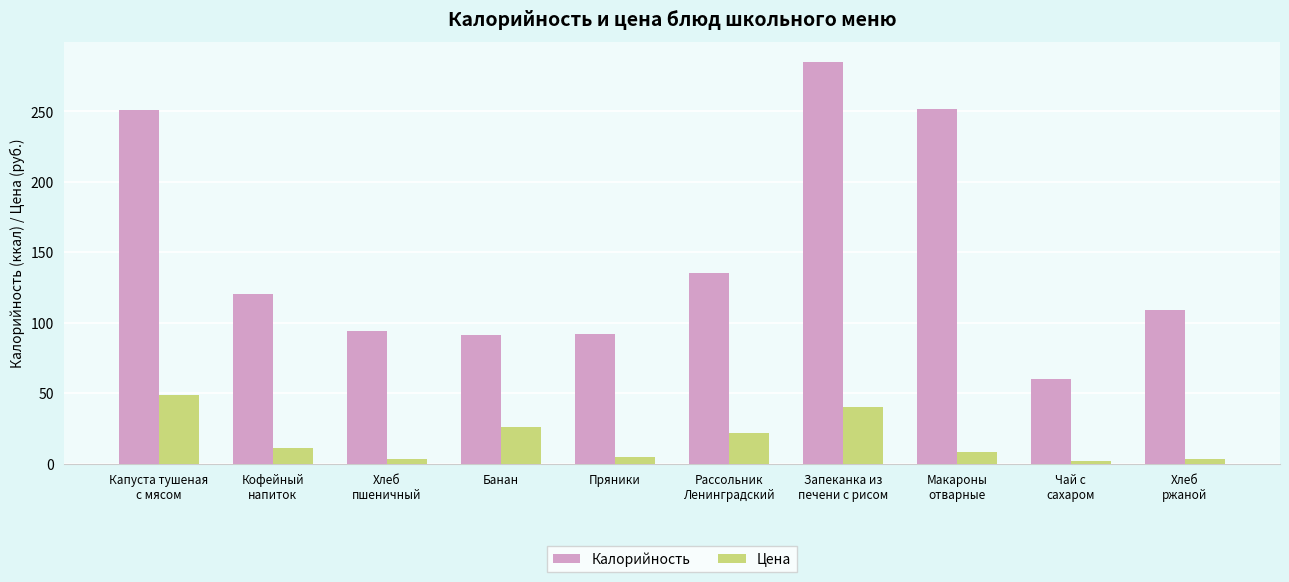

What is the difference between the maximum and minimum values in the Цена series?

47.4